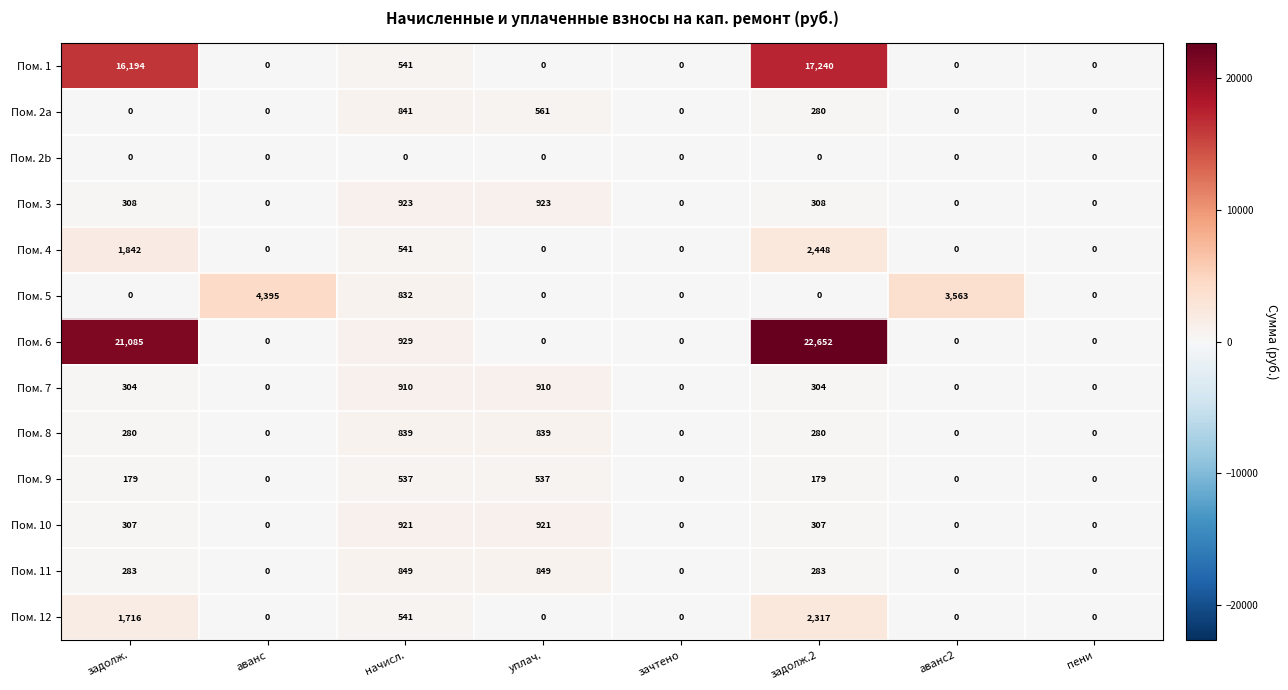

Which series has the largest total across all categories?

Пом. 6